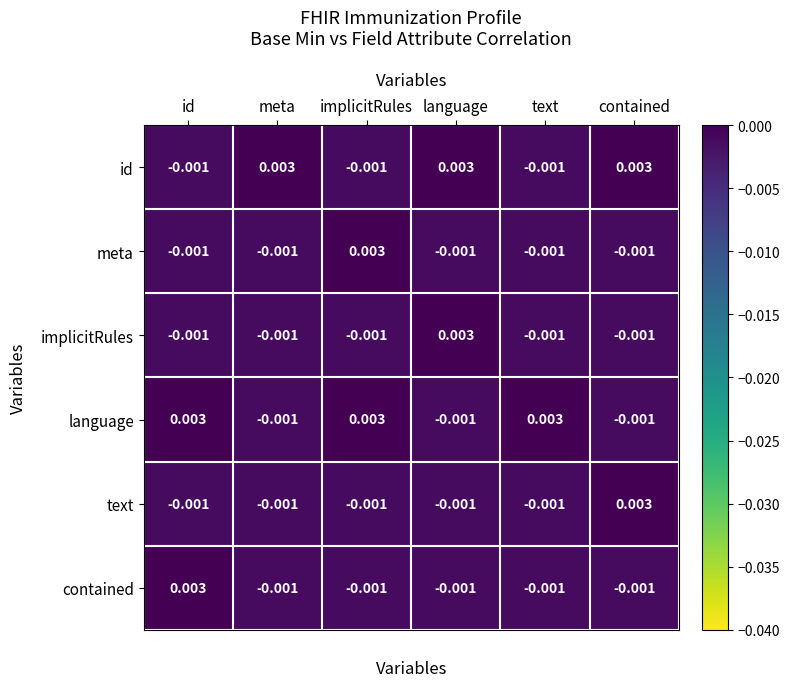

Is the value of contained at contained greater than the value of implicitRules at language?

No